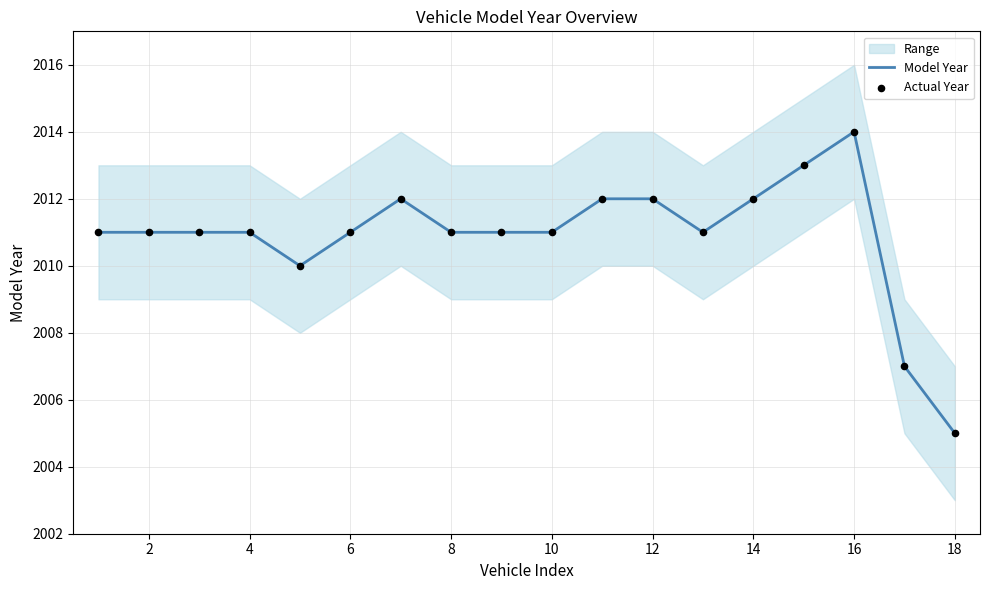

Which series has the largest total across all categories?

Model Year